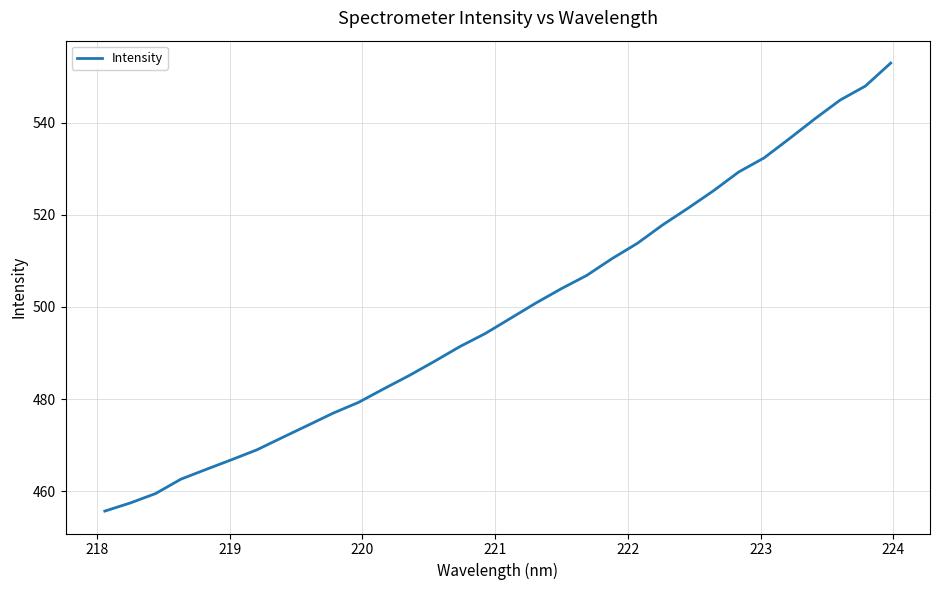

What is the difference between the maximum and minimum values?

97.3